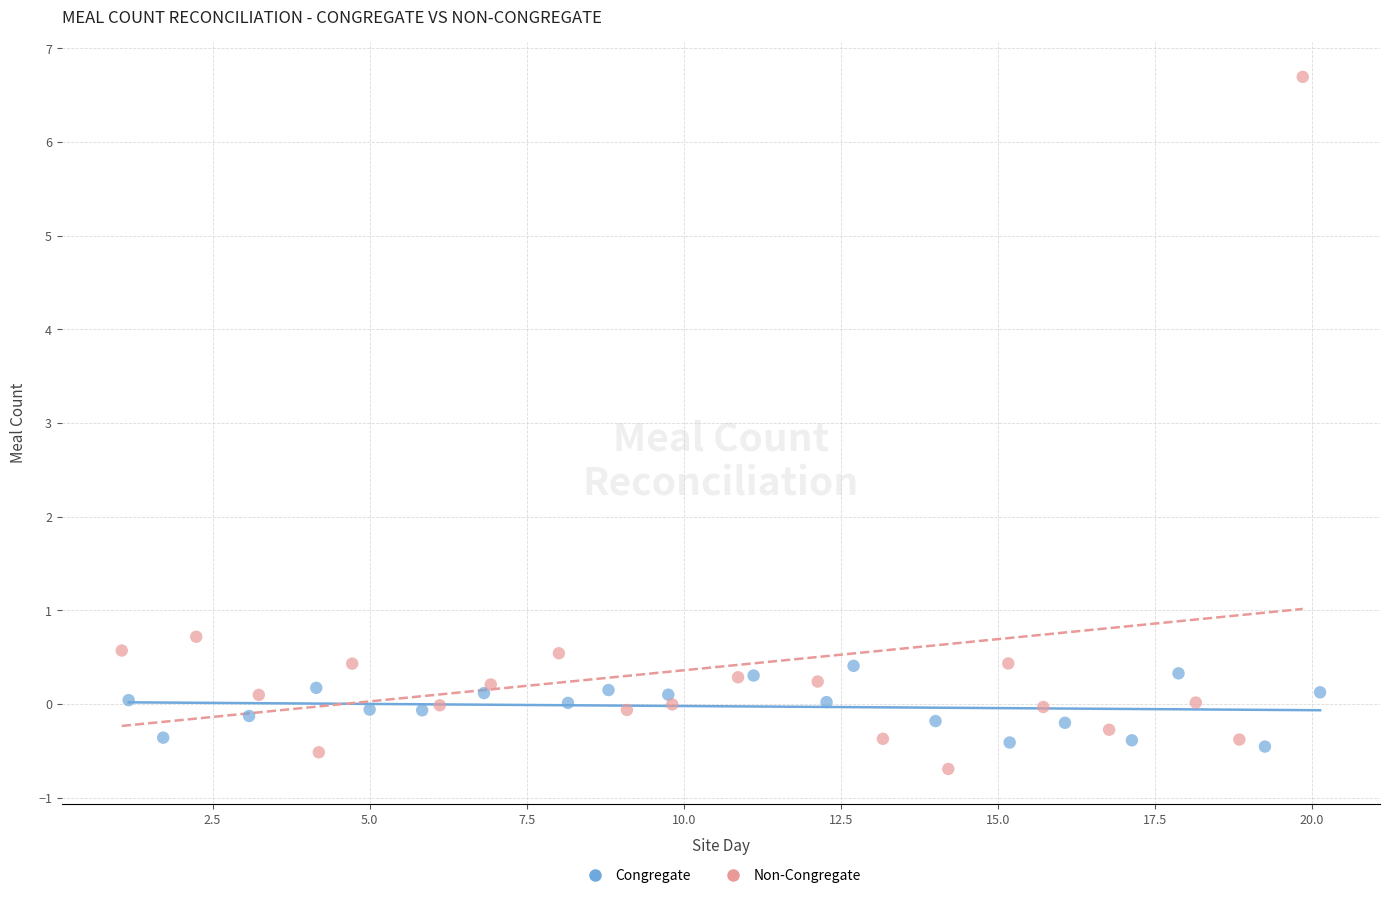

Which series reaches the maximum Y coordinate?

Non-Congregate